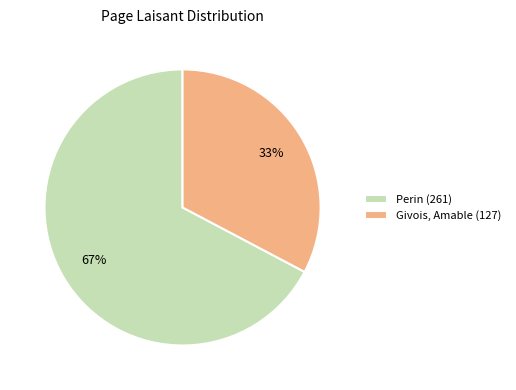

Approximately how many times larger is the value at Givois, Amable (127) compared to Perin (261)?

0.5